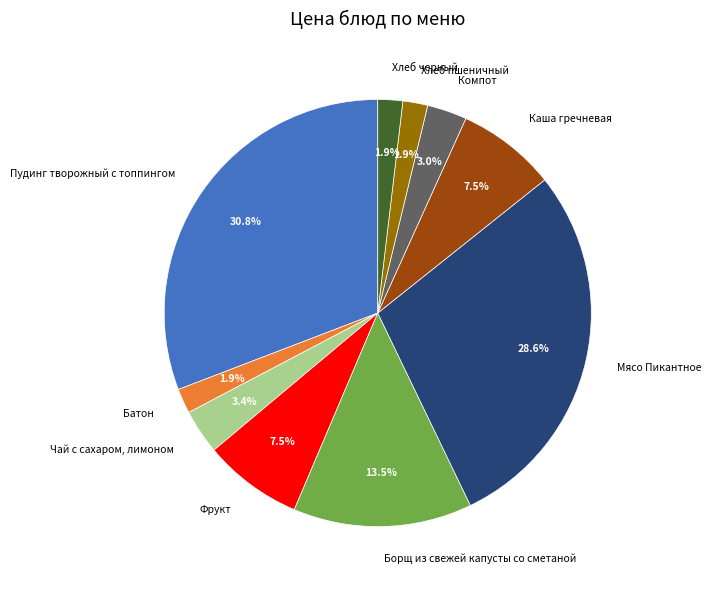

How much of the chart is everything except Каша гречневая?

92.5%